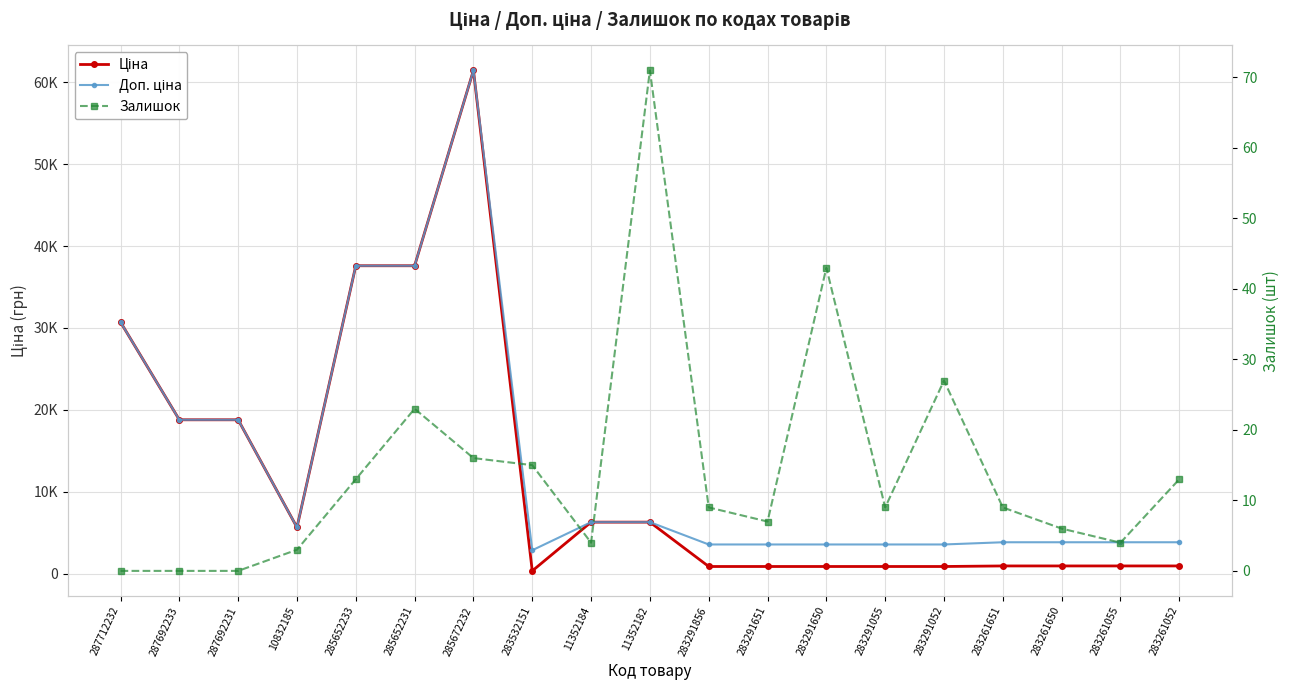

True or false: Ціна and Доп. ціна cross at least once.

False